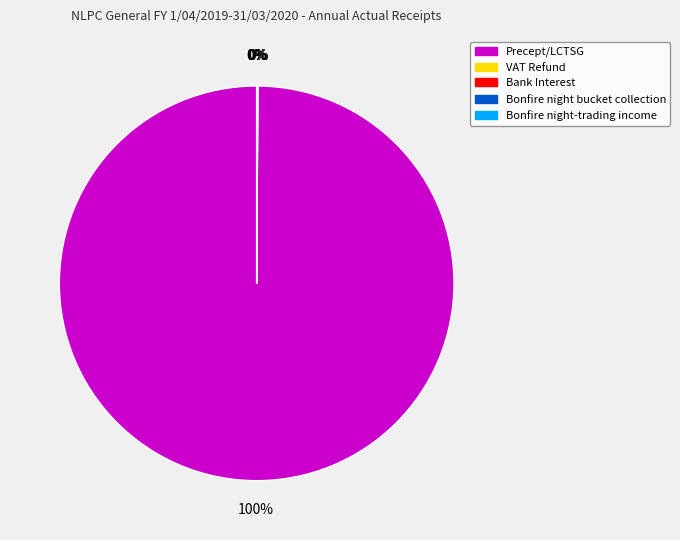

Is it true that Precept/LCTSG is 94% of the pie?

False